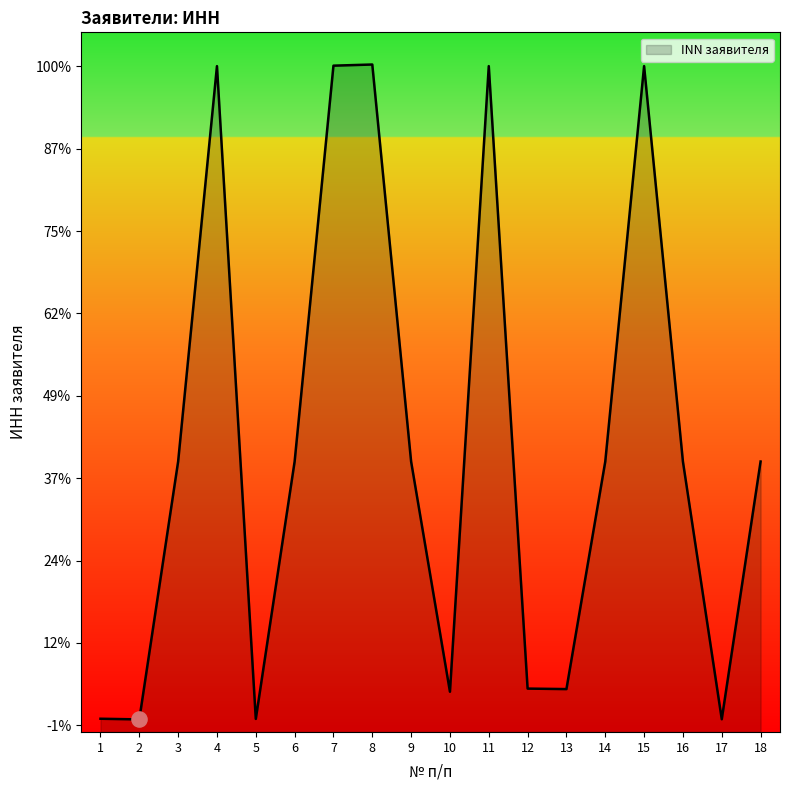

What is the ratio of the value at 8 to the value at 11?

1.0